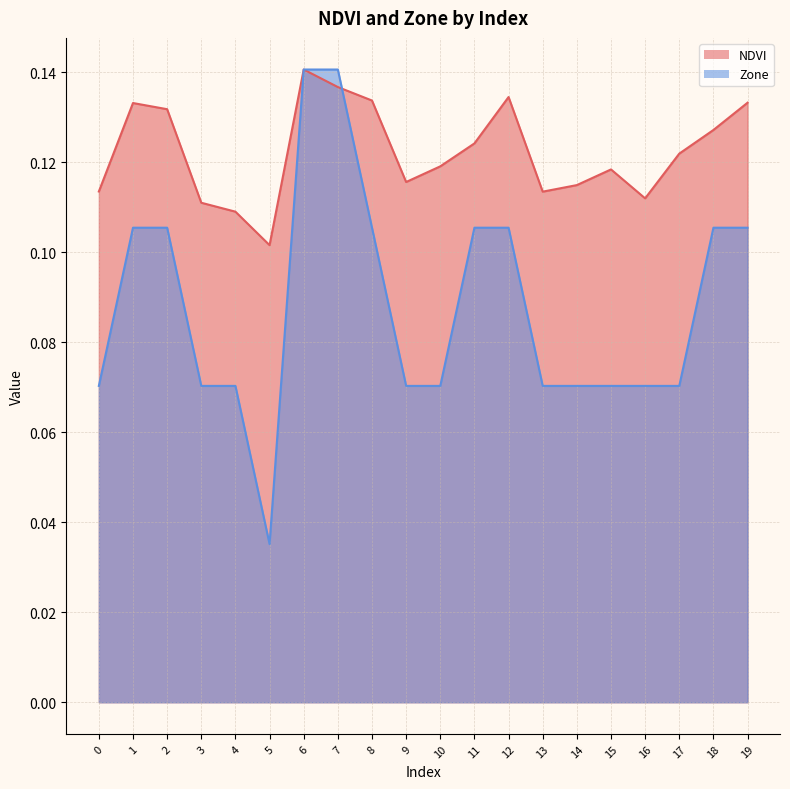

Which series has the largest range (max minus min)?

Zone